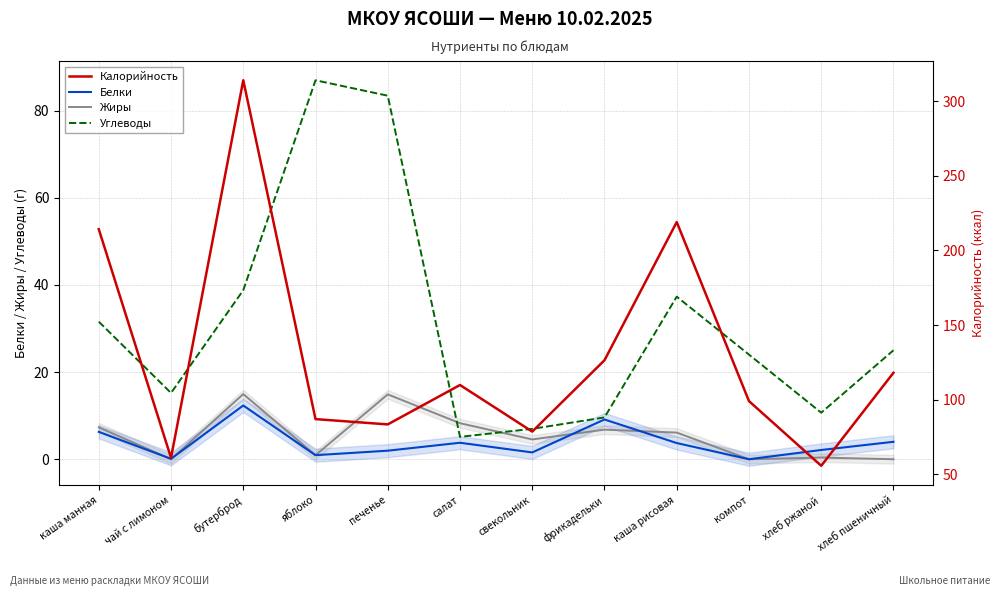

Which category has the lowest value across all series?

компот